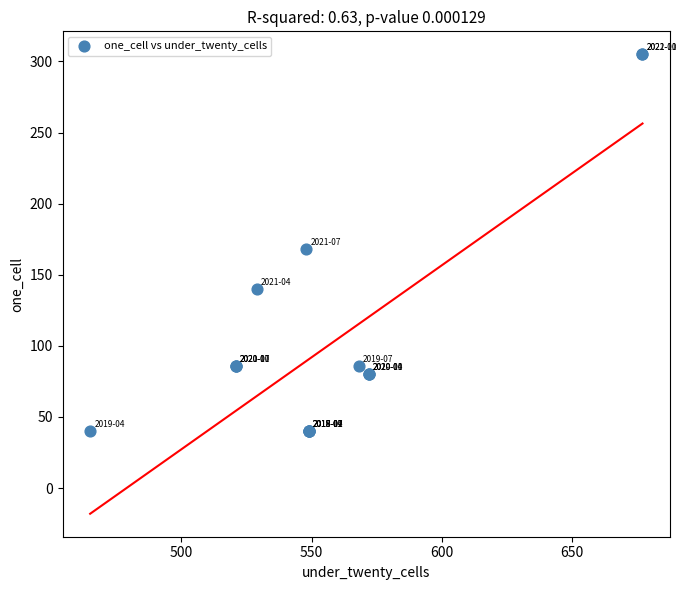

What Y value in the scatter plot is closest to 172?

168